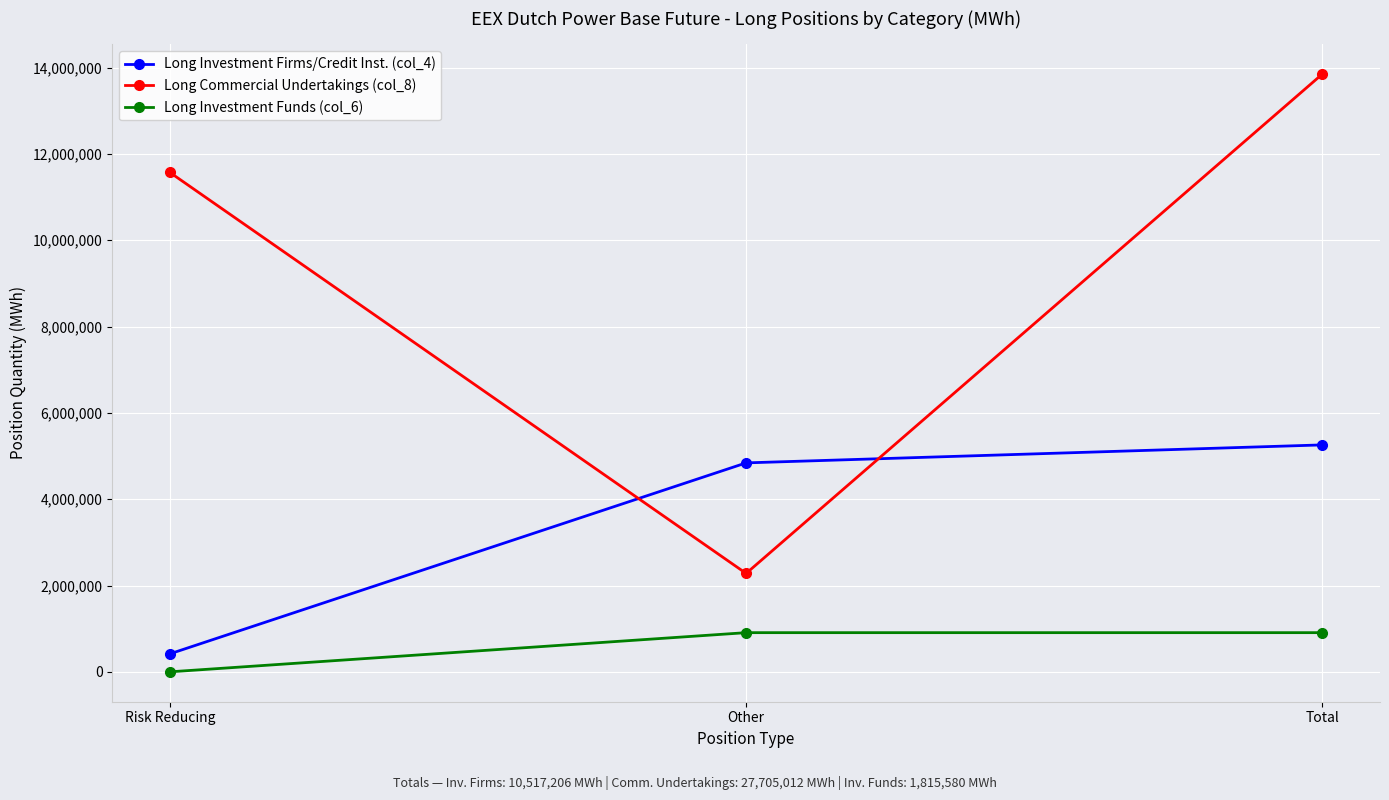

True or false: Long Investment Funds (col_6) has a value of 907790 at Total.

True